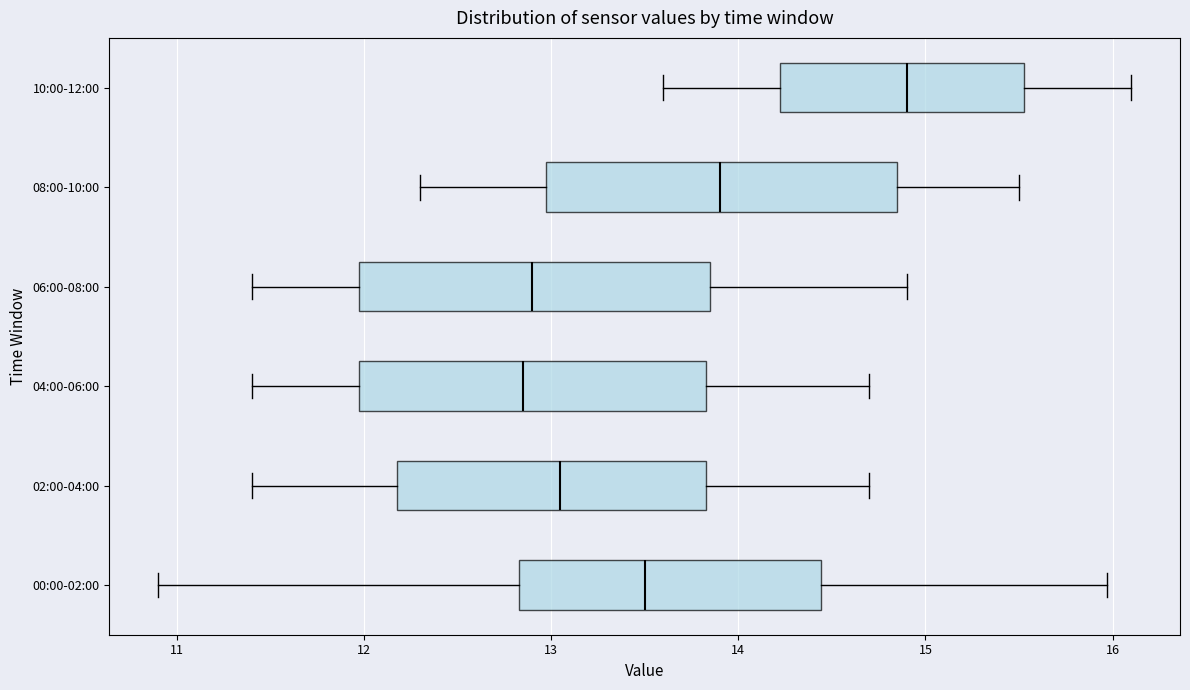

Reading bottom to top, transcribe this box plot: for each box, give where its median line is, the range the box spans, and where its two whiskers end, as read against the x-axis. The values are not printed on the chart, so give them approximately, as read against the axis.

00:00-02:00: median 13.5, box 12.8 to 14.4, whiskers 10.9 to 16.0
02:00-04:00: median 13.1, box 12.2 to 13.8, whiskers 11.4 to 14.7
04:00-06:00: median 12.9, box 12.0 to 13.8, whiskers 11.4 to 14.7
06:00-08:00: median 12.9, box 12.0 to 13.9, whiskers 11.4 to 14.9
08:00-10:00: median 13.9, box 13.0 to 14.9, whiskers 12.3 to 15.5
10:00-12:00: median 14.9, box 14.2 to 15.5, whiskers 13.6 to 16.1